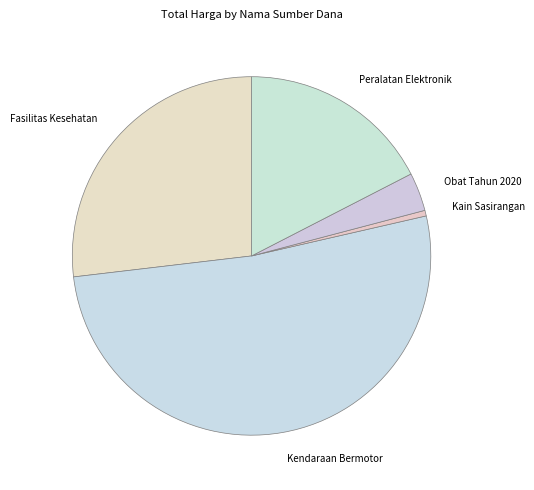

How many slices are in this pie chart?

5